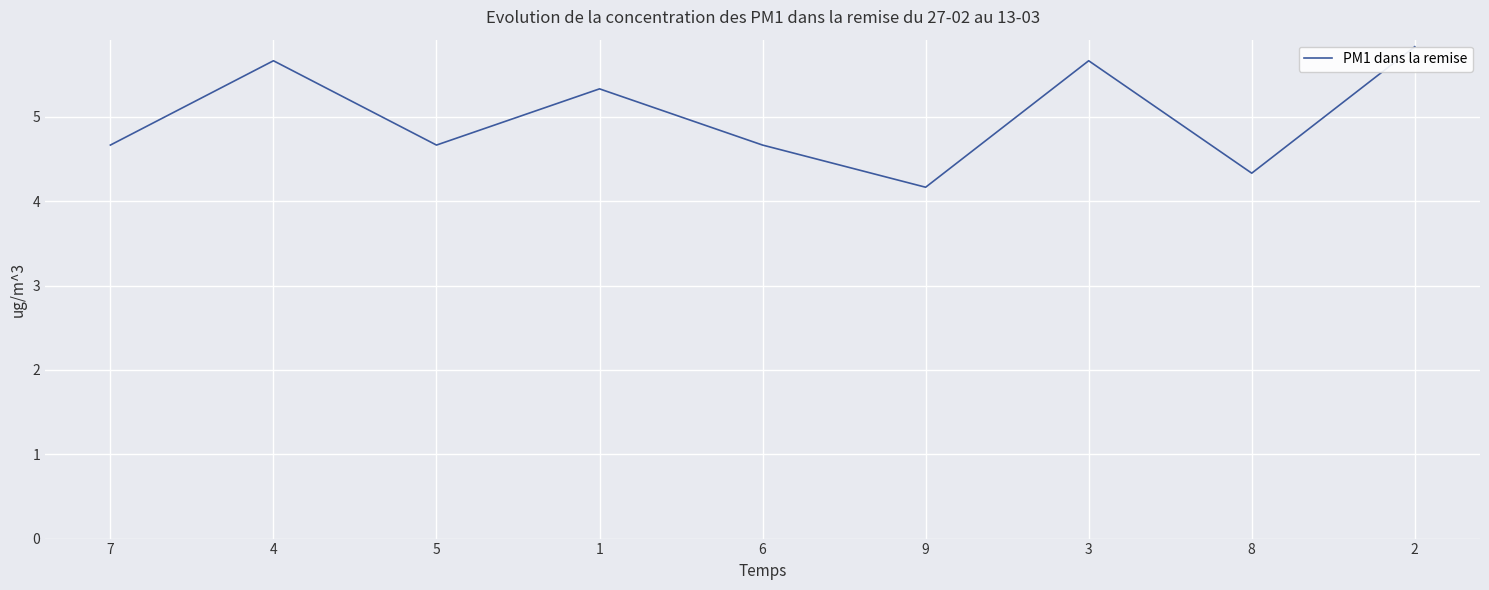

What is the difference between the maximum and minimum values?

1.7